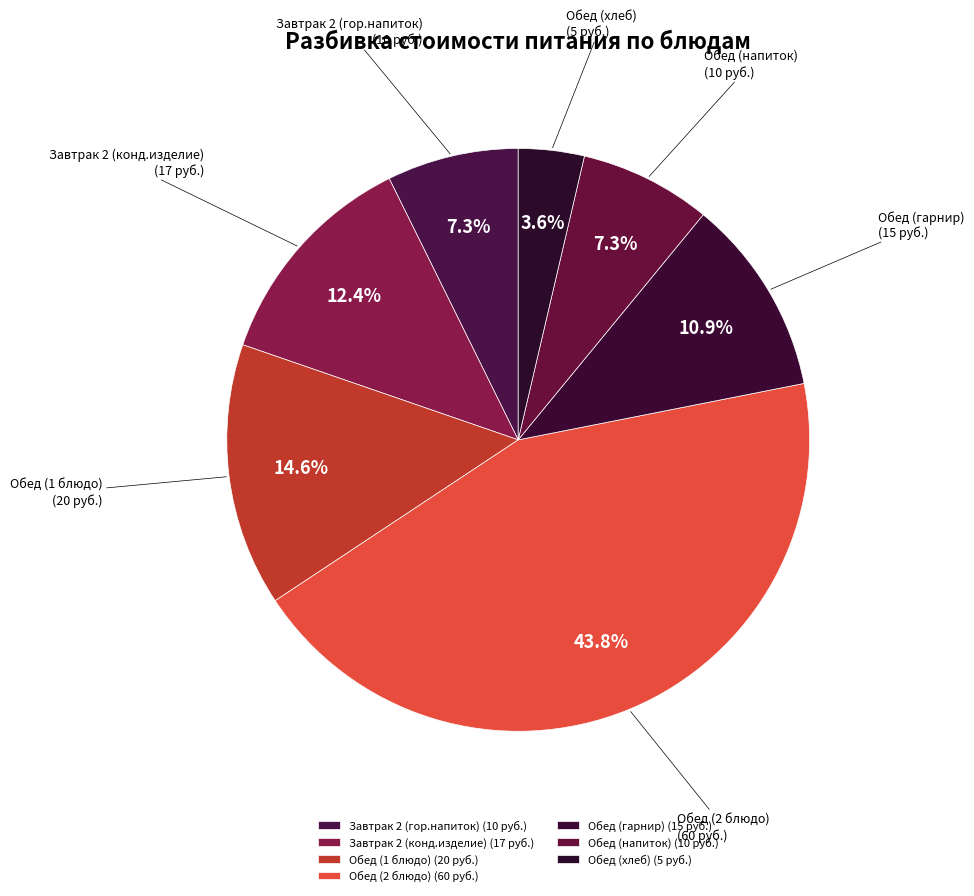

Is there a majority slice in this chart?

No